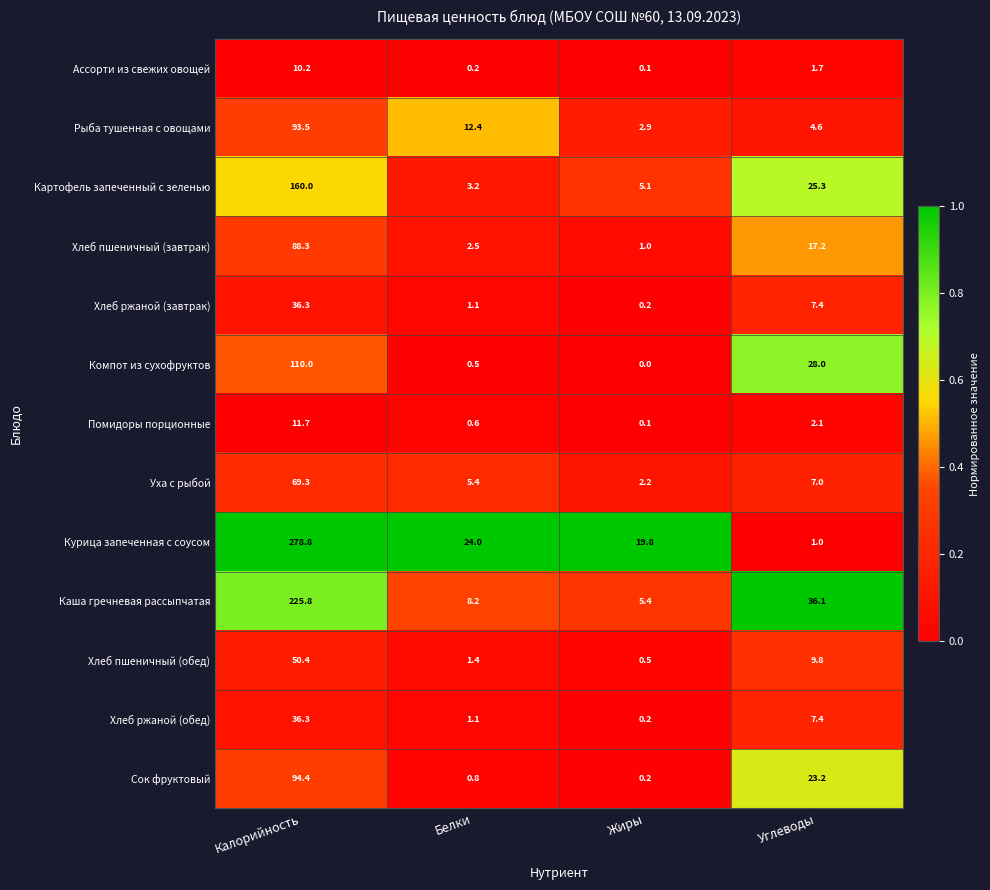

What is the total value across all series at Калорийность?

1265.0